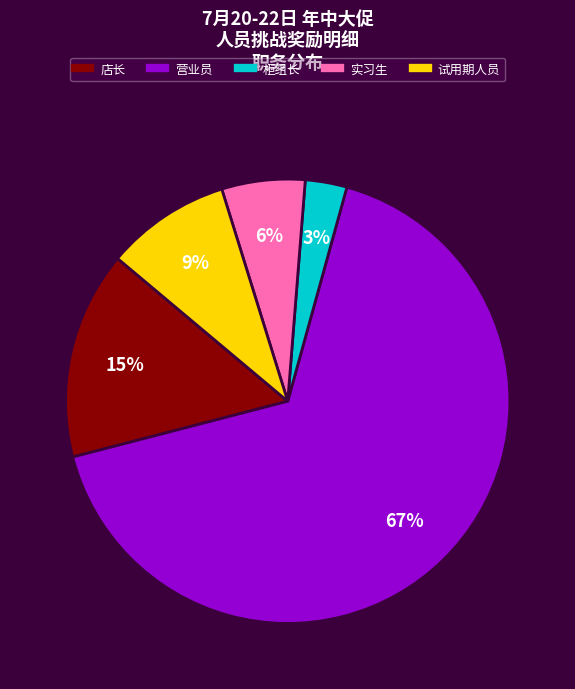

How many slices are in this pie chart?

5